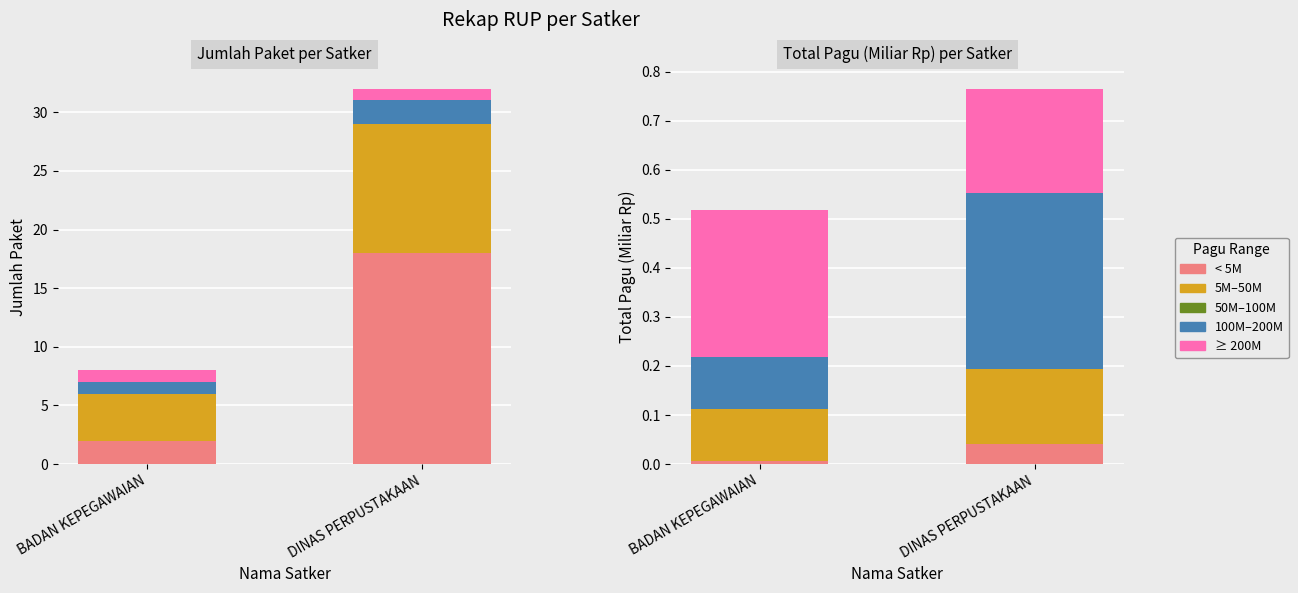

List the series in order of their peak value, lowest first.

50M–100M, < 5M, 5M–50M, ≥ 200M, 100M–200M